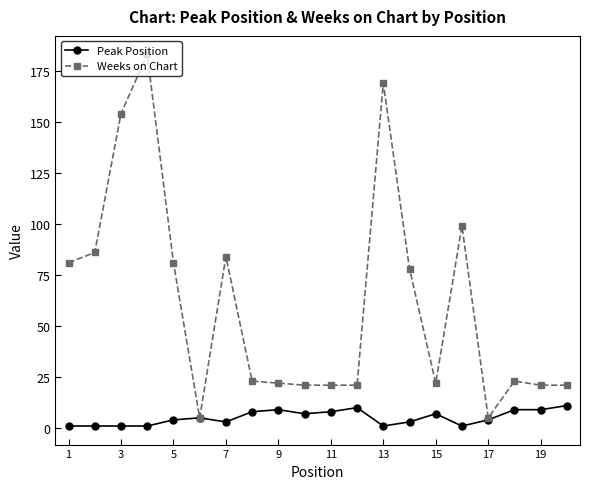

List the series in order of their overall mean, lowest first.

Peak Position, Weeks on Chart